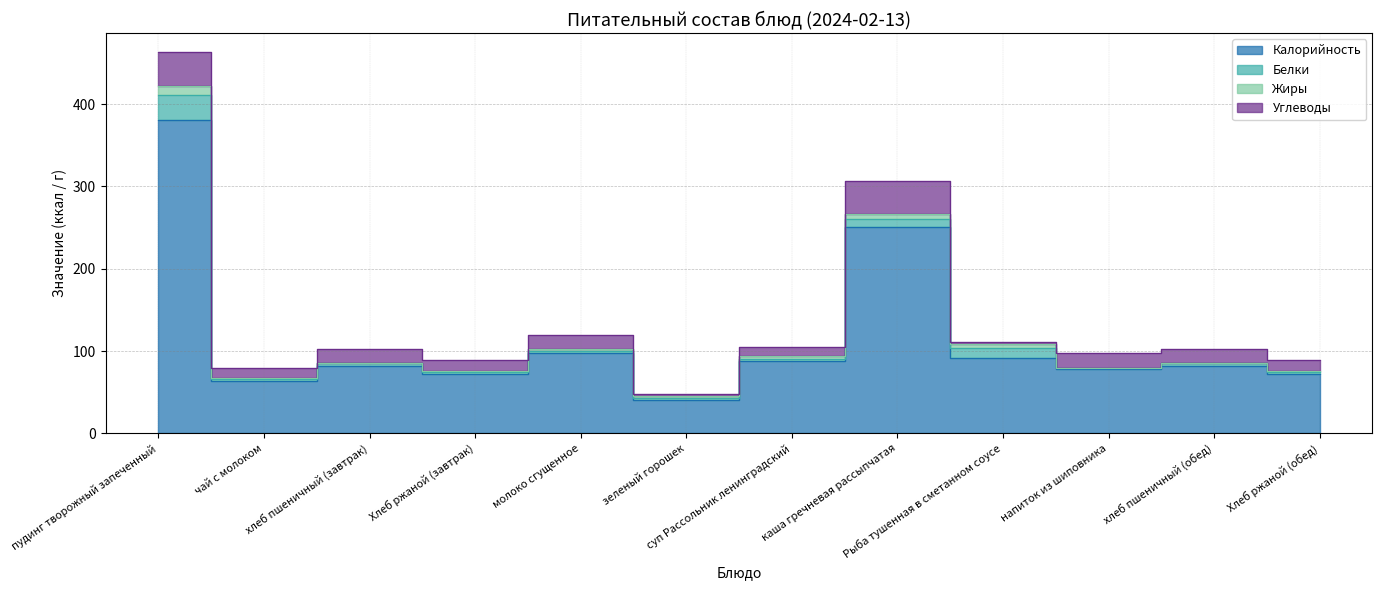

Which series has the largest total across all categories?

Калорийность